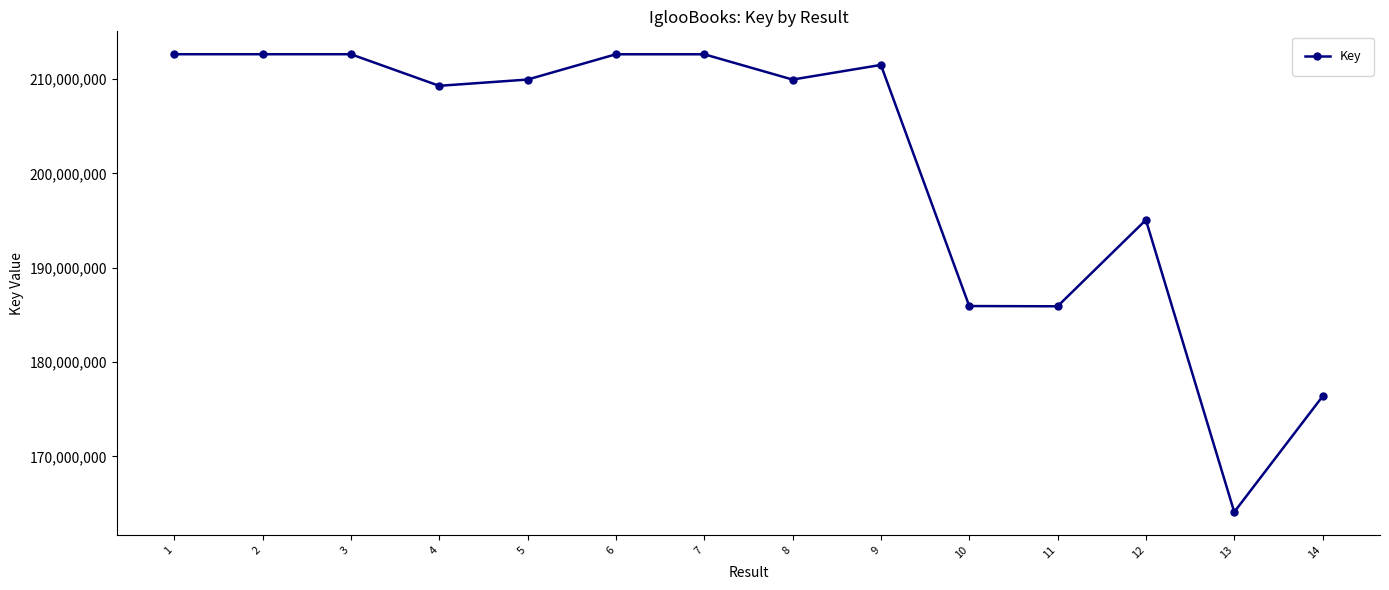

The chart shows a value of 321590863 at 8. True or false?

False